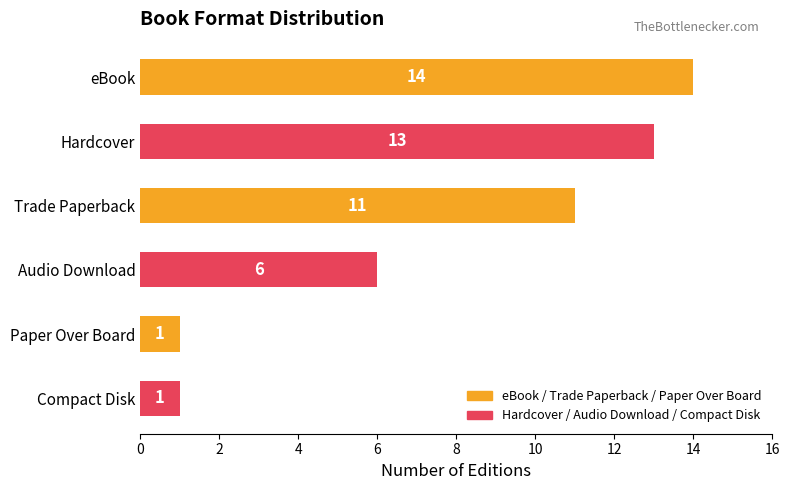

What is the maximum value shown in the chart?

14